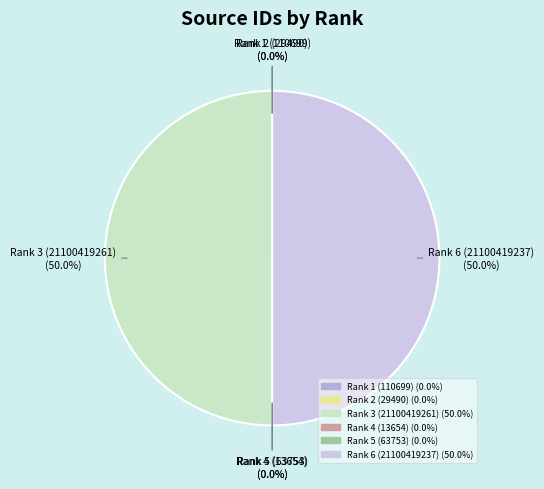

True or false: Rank 6 (21100419237) accounts for 50% of the total.

True